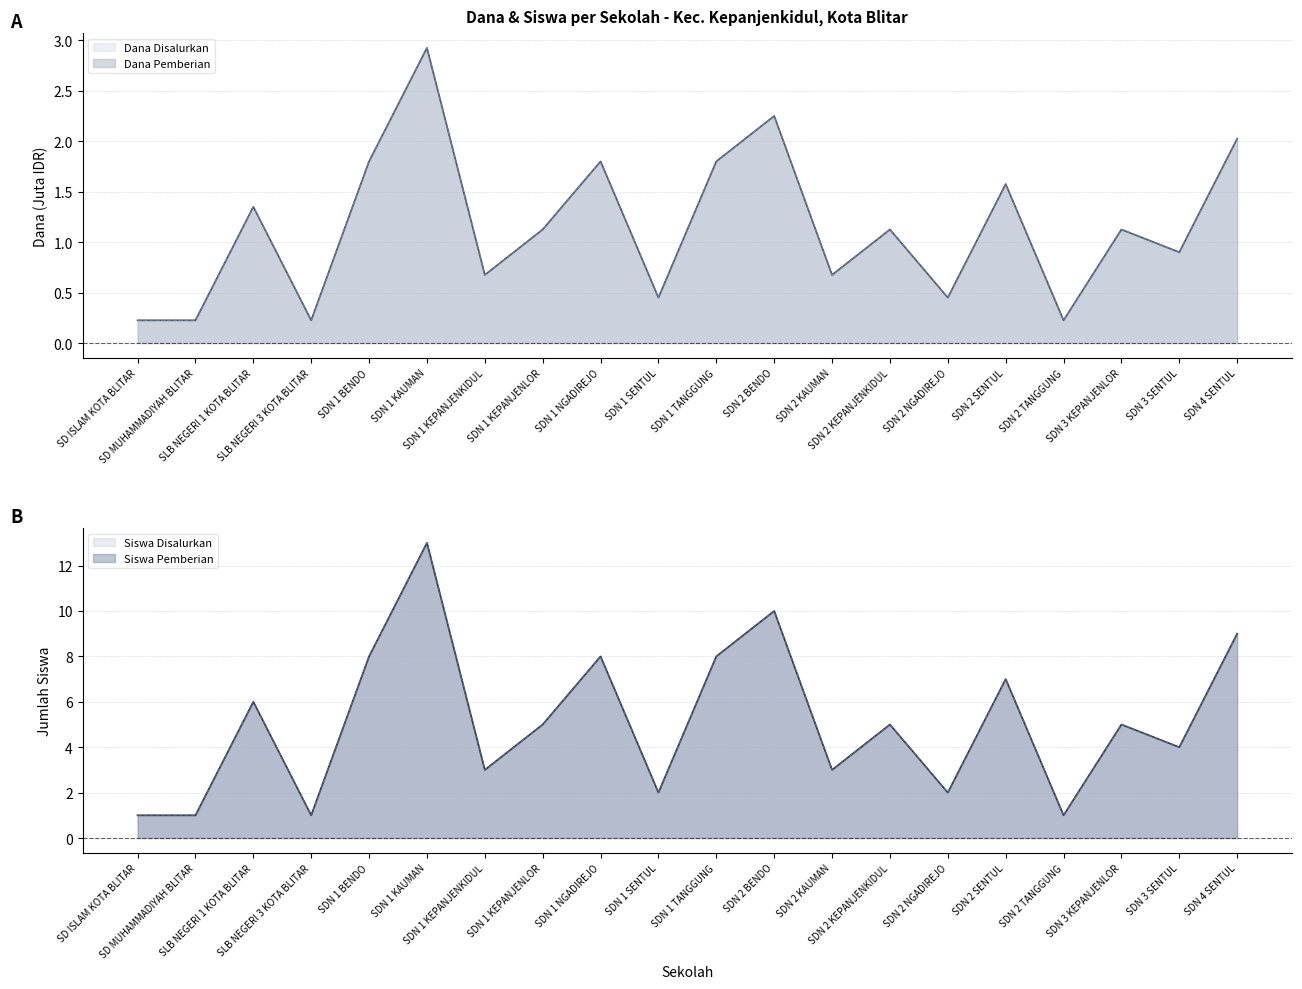

What is the difference between the Dana Pemberian values at SDN 2 BENDO and SDN 2 KAUMAN?

1.6